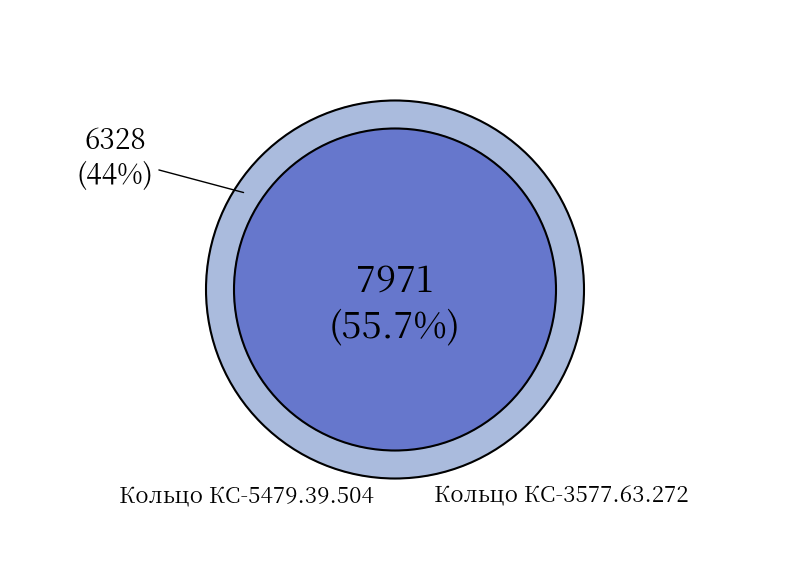

To the nearest percent, what portion does Кольцо КС-3577.63.272 represent?

56%